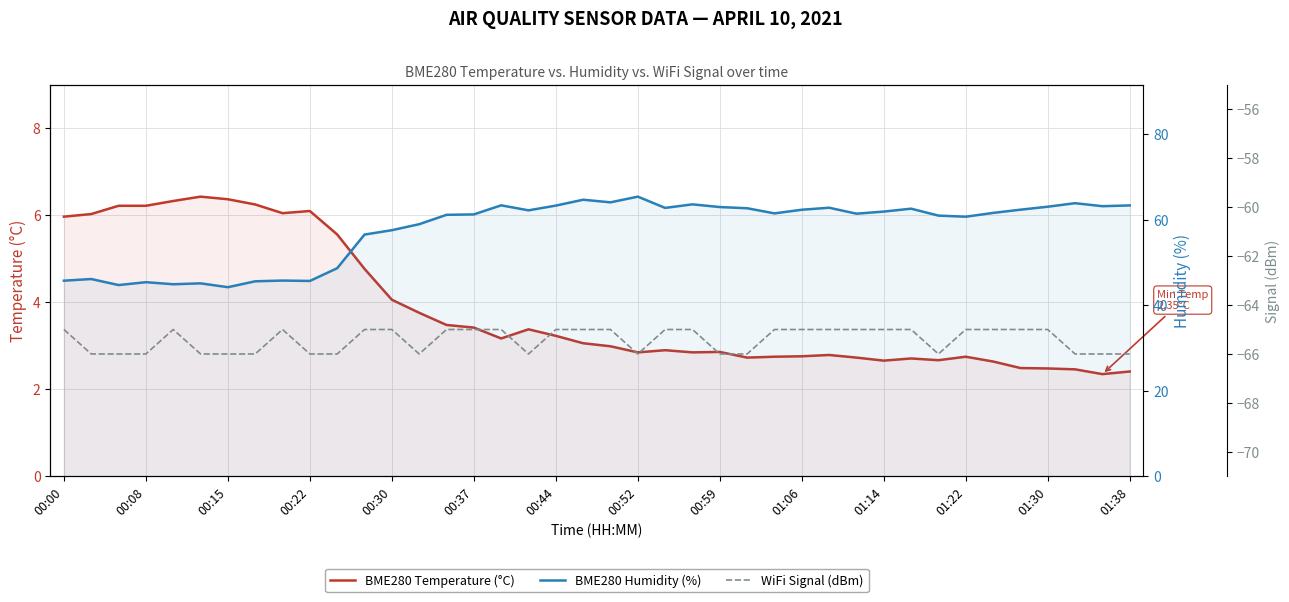

At which category is the sum across all series the highest?

19